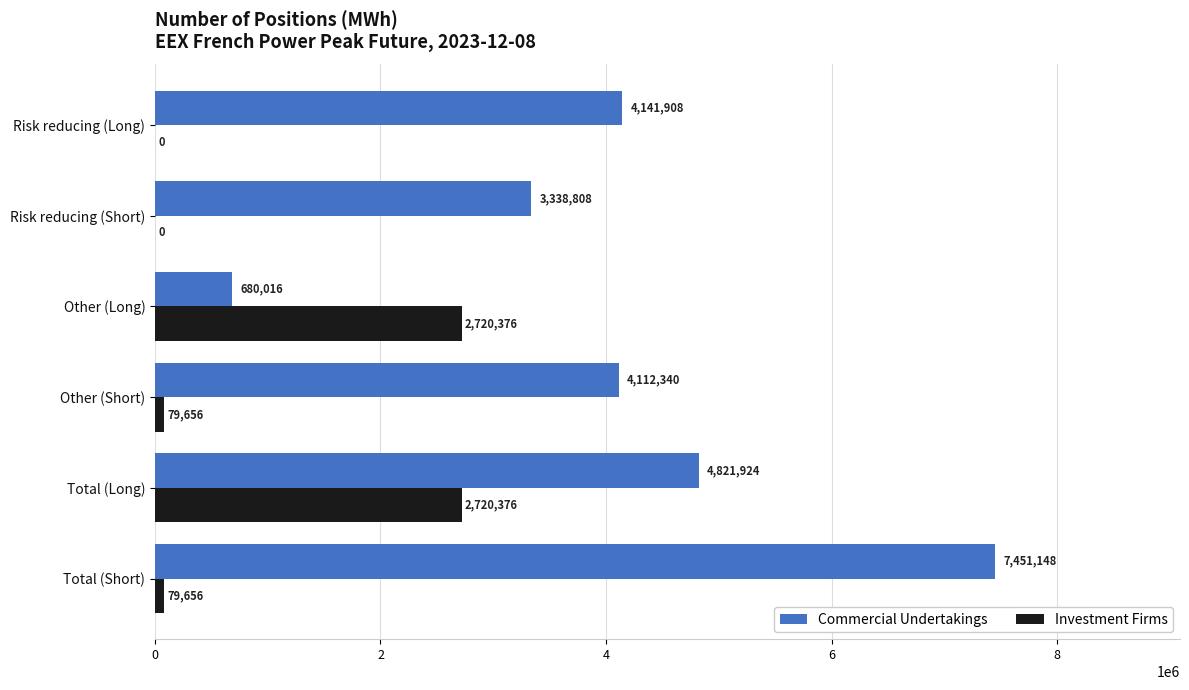

What is the maximum value for Investment Firms?

2720376